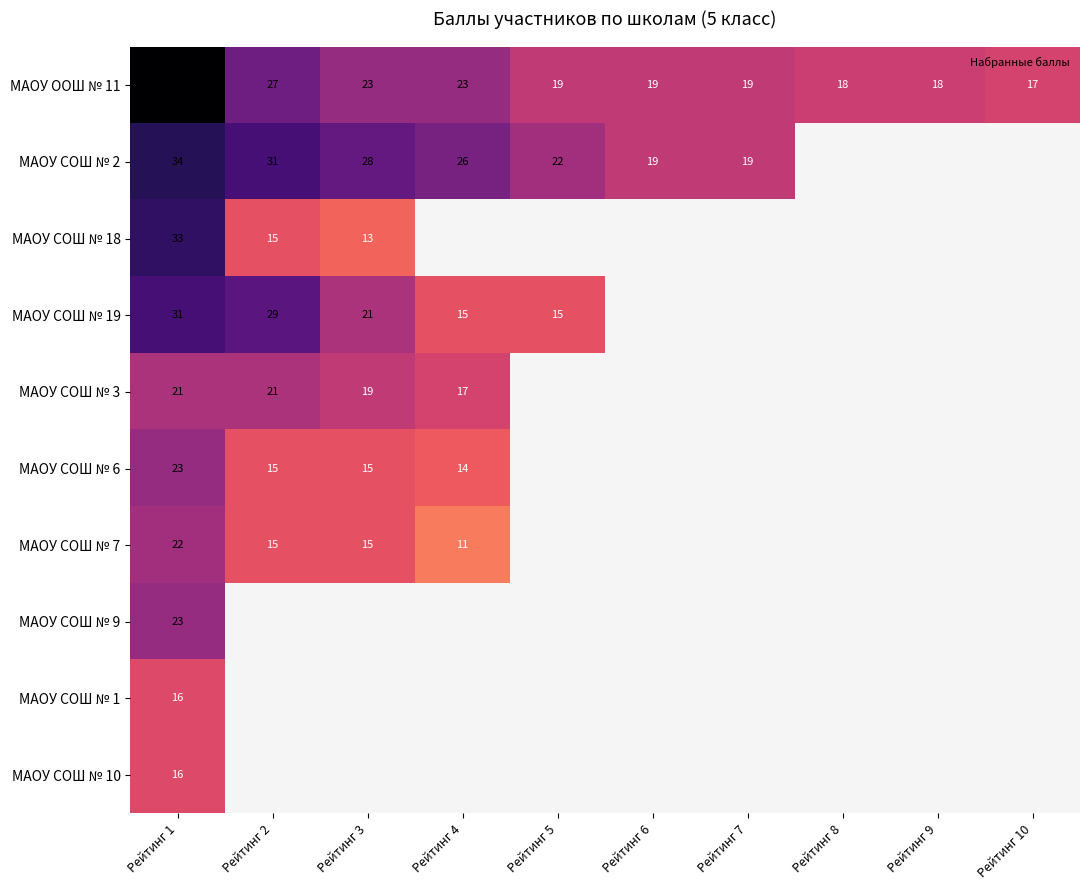

What is the difference between the highest and lowest values at Рейтинг 2?

16.0